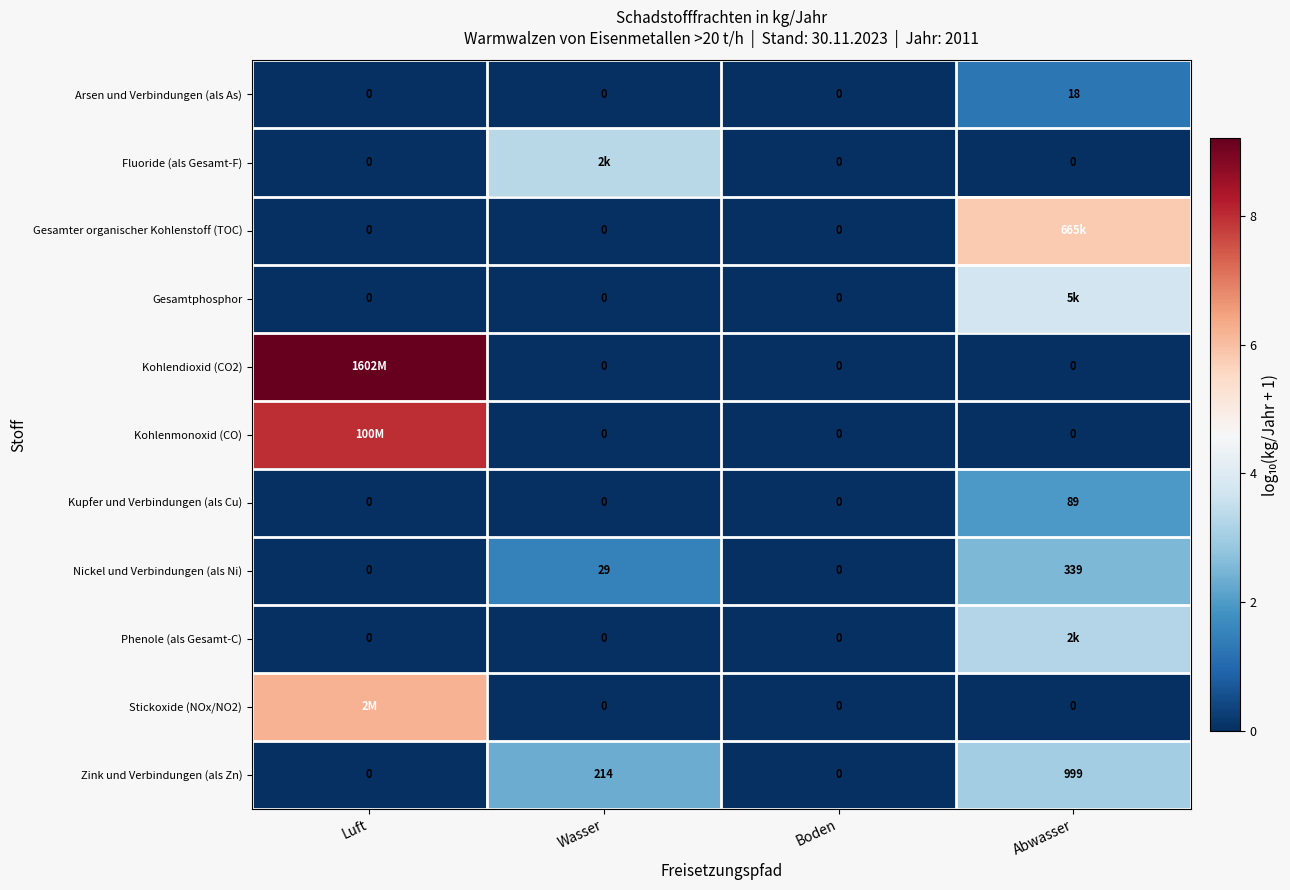

At which label is Nickel und Verbindungen (als Ni) closest to 169?

Wasser